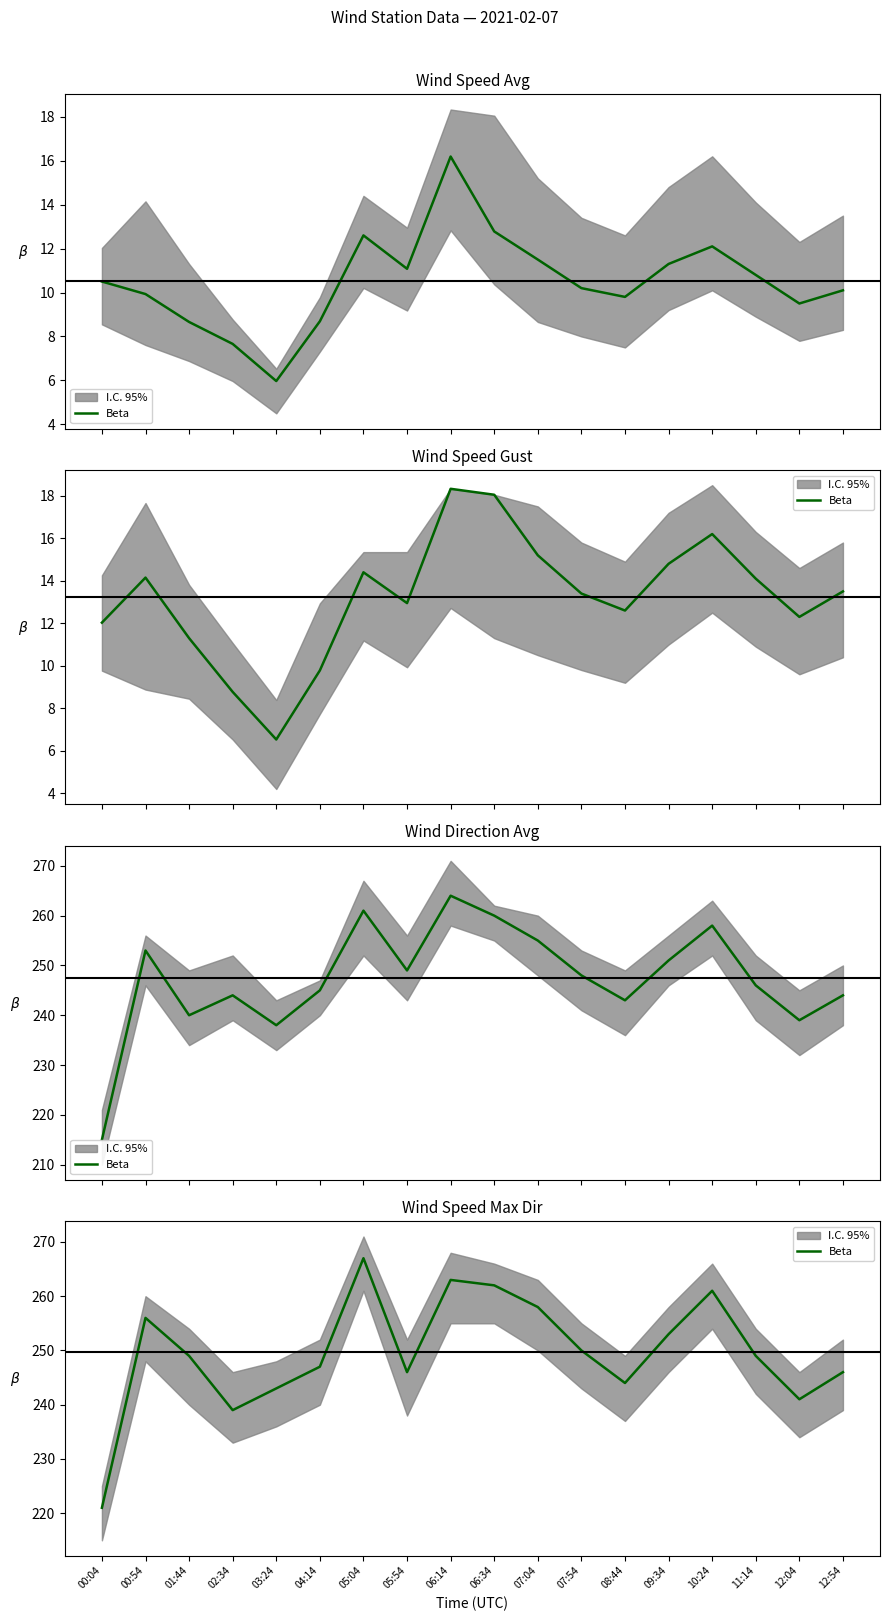

How many points are lower than both their immediate neighbors (excluding endpoints)?

4